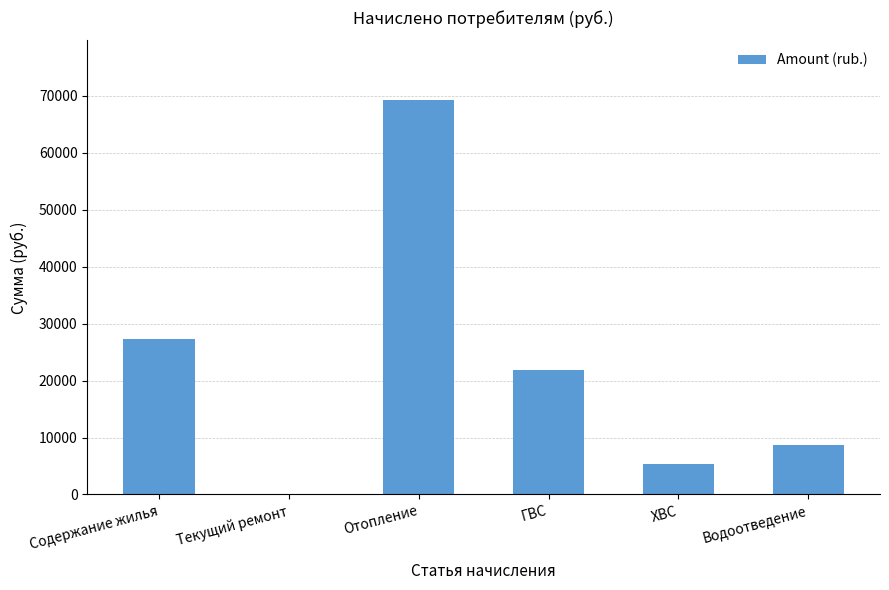

How many distinct data groups are displayed?

1